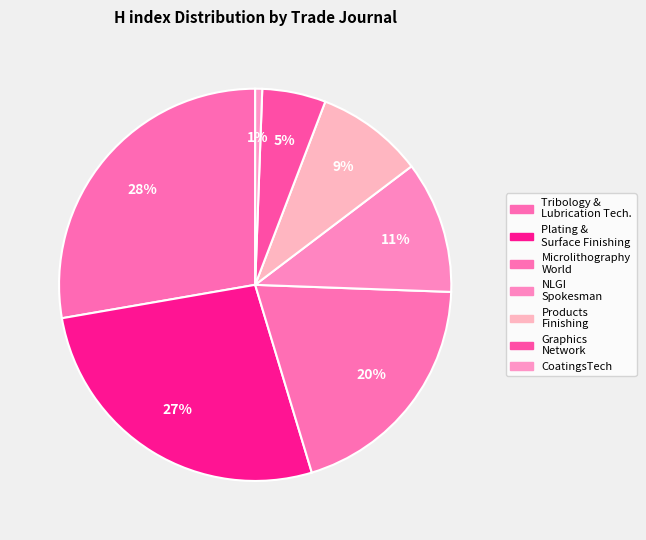

How many slices are in this pie chart?

7